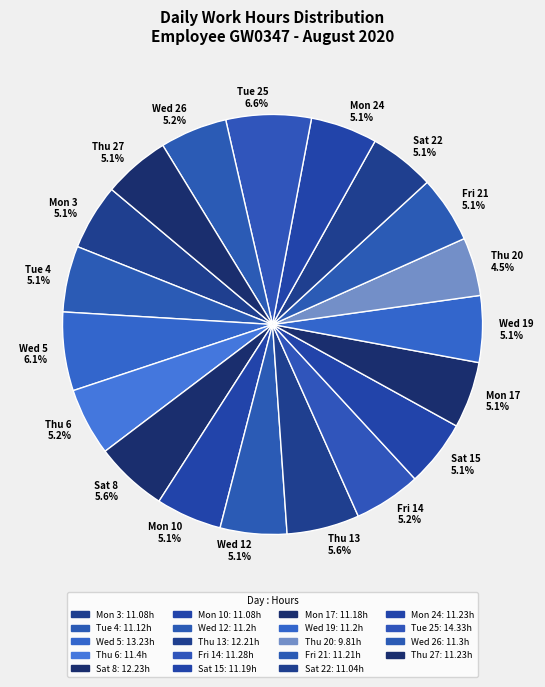

Does Tue 4 account for over 50% of the chart?

No